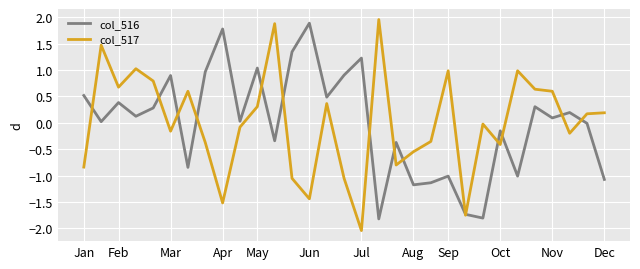

Which series has the widest spread of values?

col_517